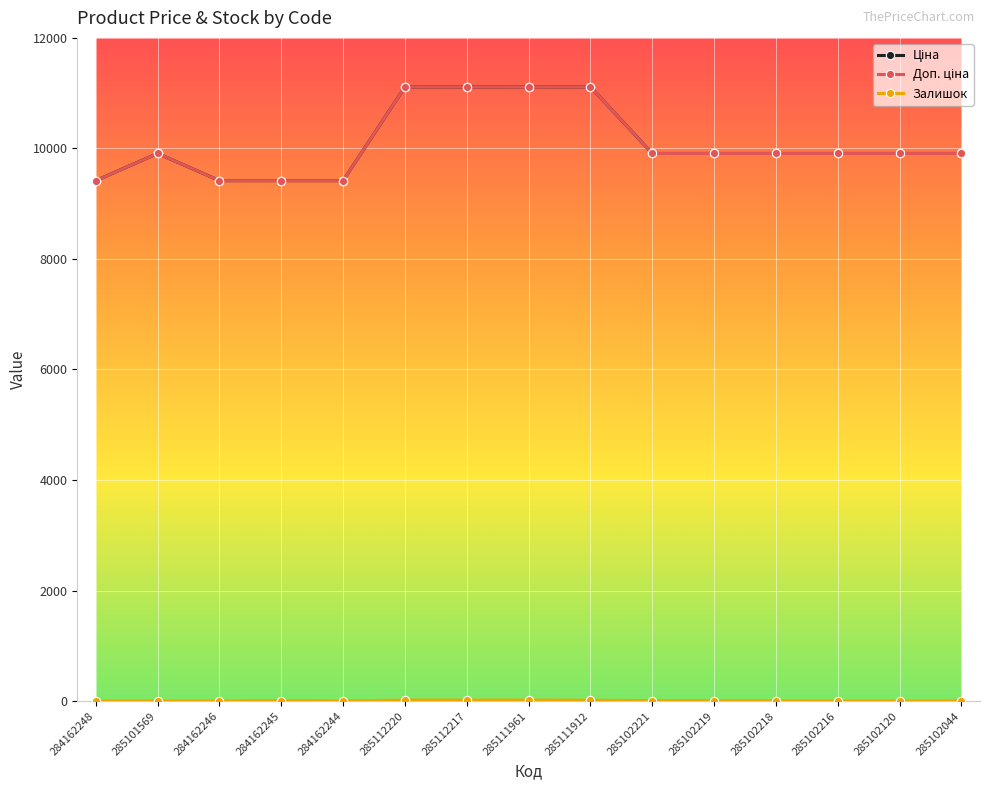

Is this an area chart (filled region under the line)?

No